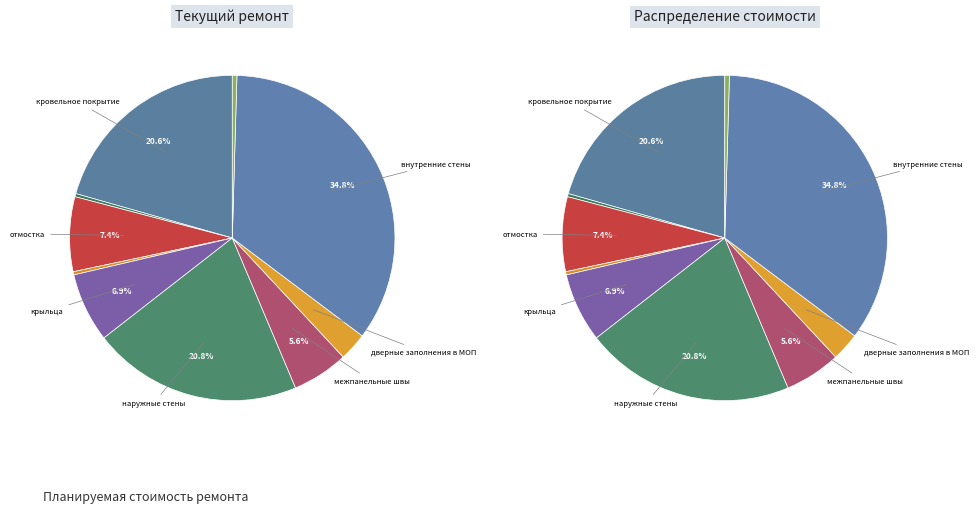

What percentage do крыльца and отмостка together represent?

14.3%